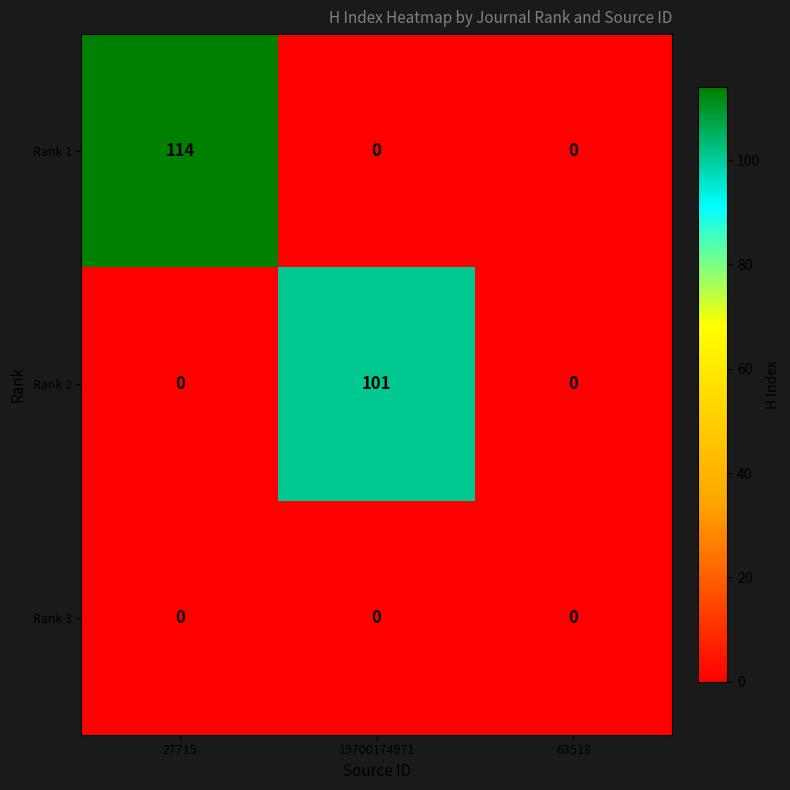

Reading left to right, transcribe all the data shown in this chart.

Rank 1: 27715=114	19700174971=0	63518=0
Rank 2: 27715=0	19700174971=101	63518=0
Rank 3: 27715=0	19700174971=0	63518=0